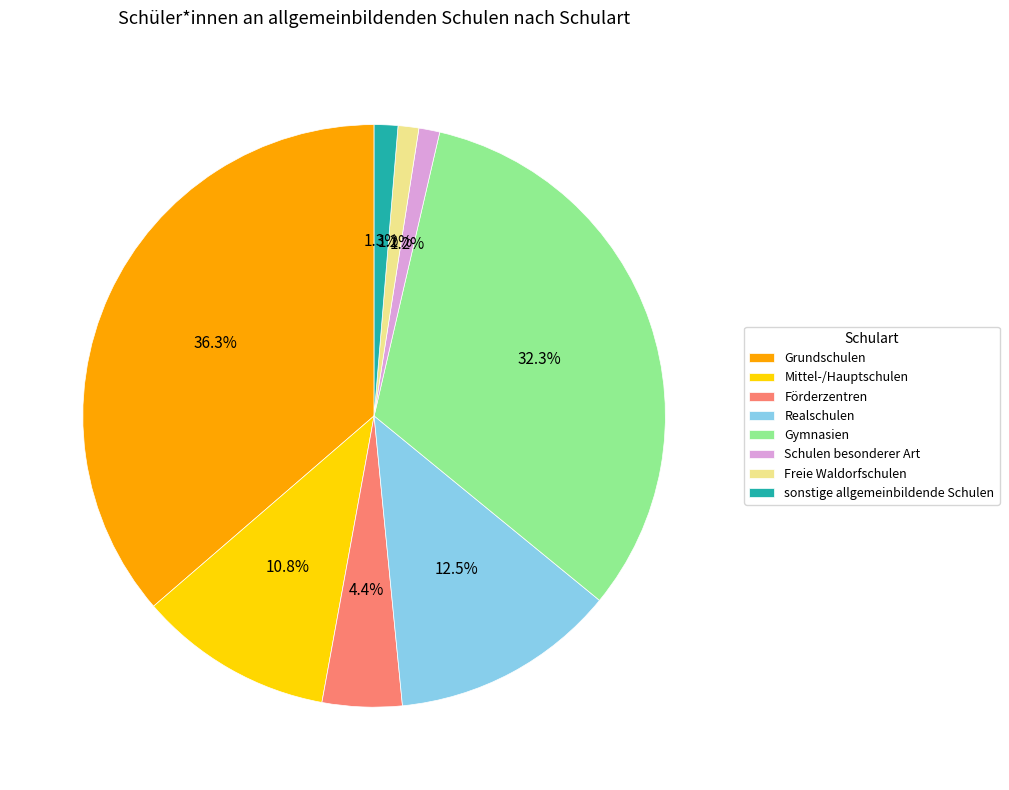

Does Förderzentren represent more than half of the total?

No